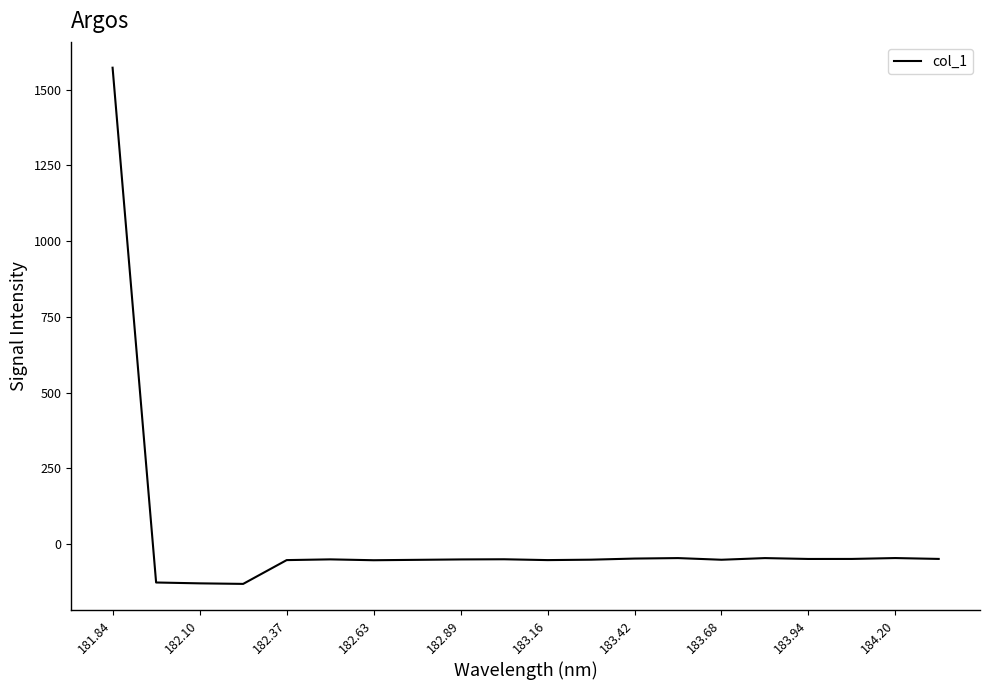

What is the smallest value displayed?

-132.3